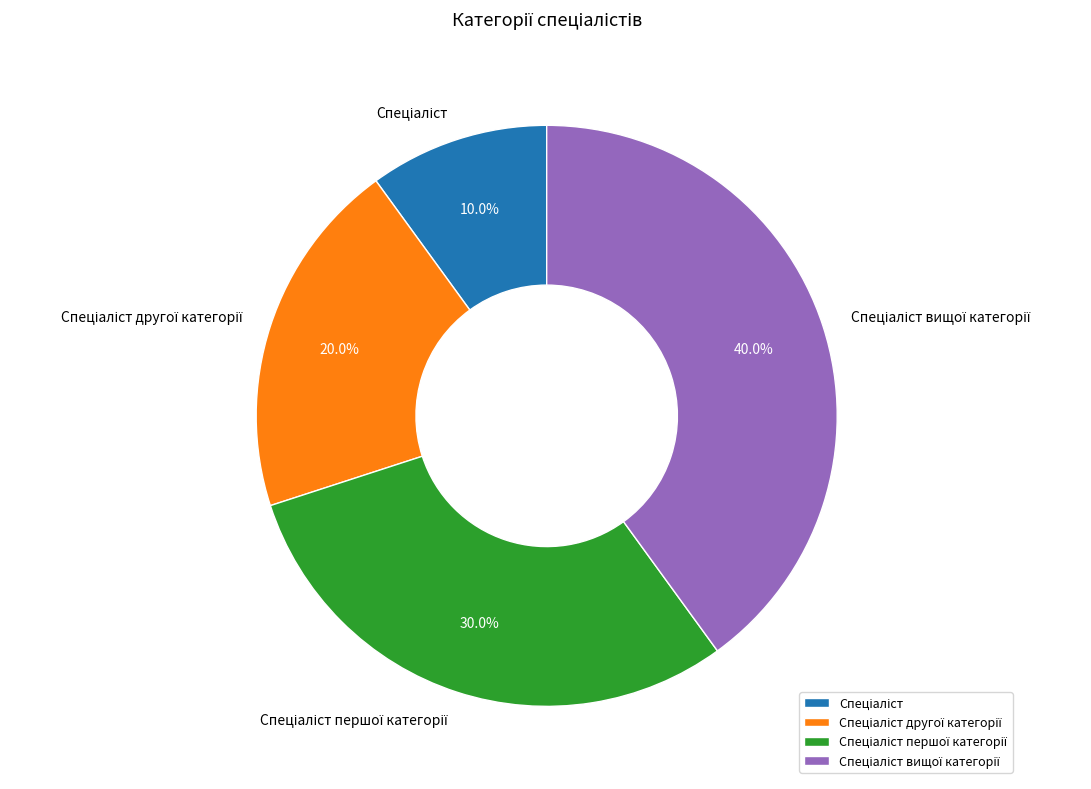

Is there a majority slice in this chart?

No